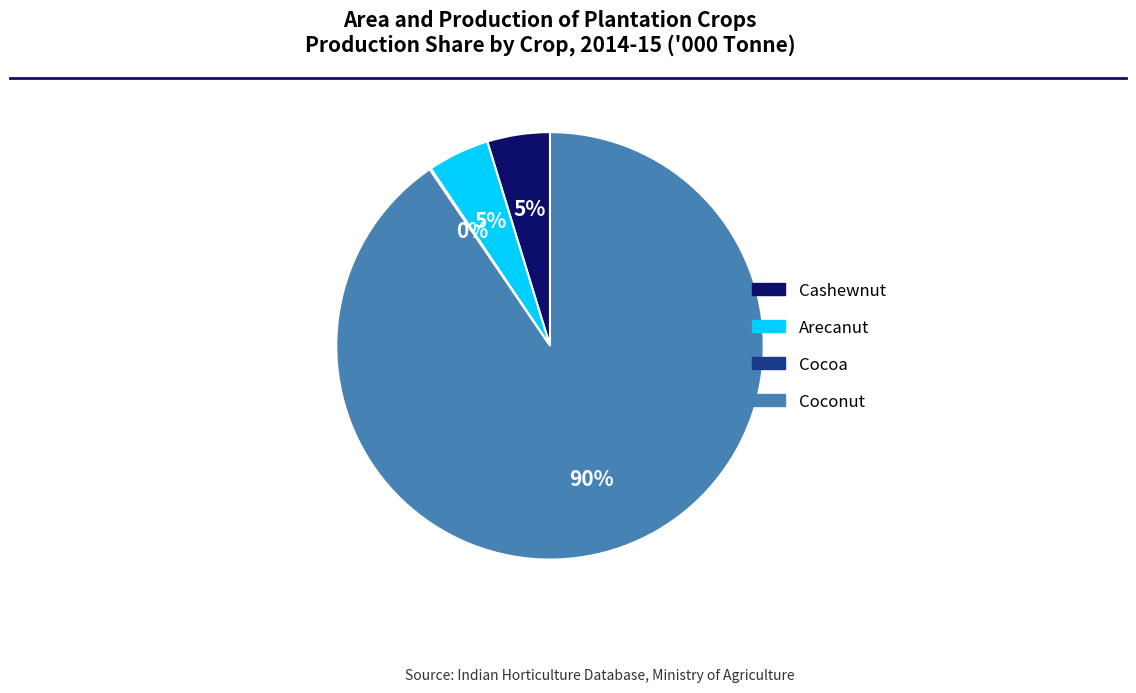

Does any single category account for the majority?

Yes